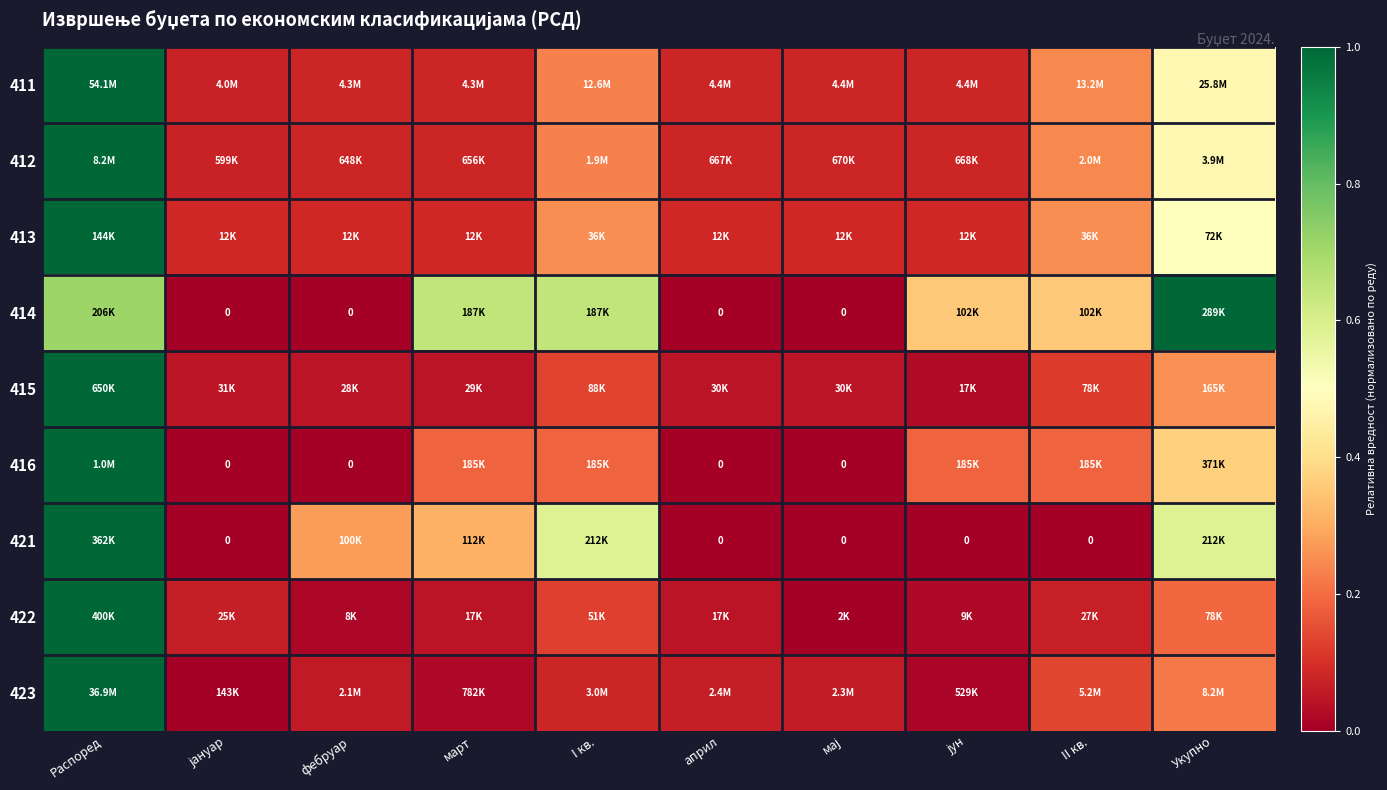

At which category is the sum across all series the highest?

Распоред